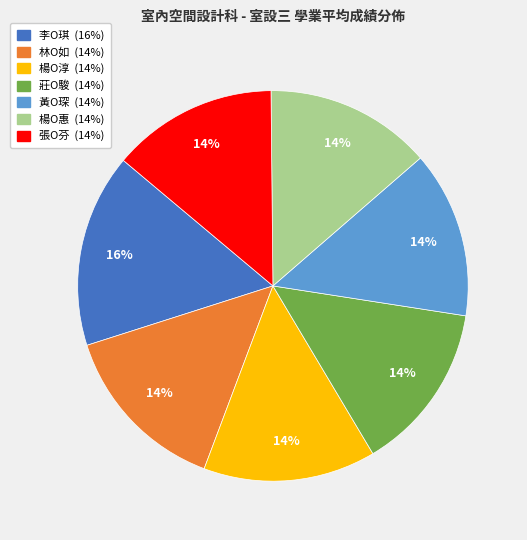

What is the largest slice in the pie chart?

李O琪